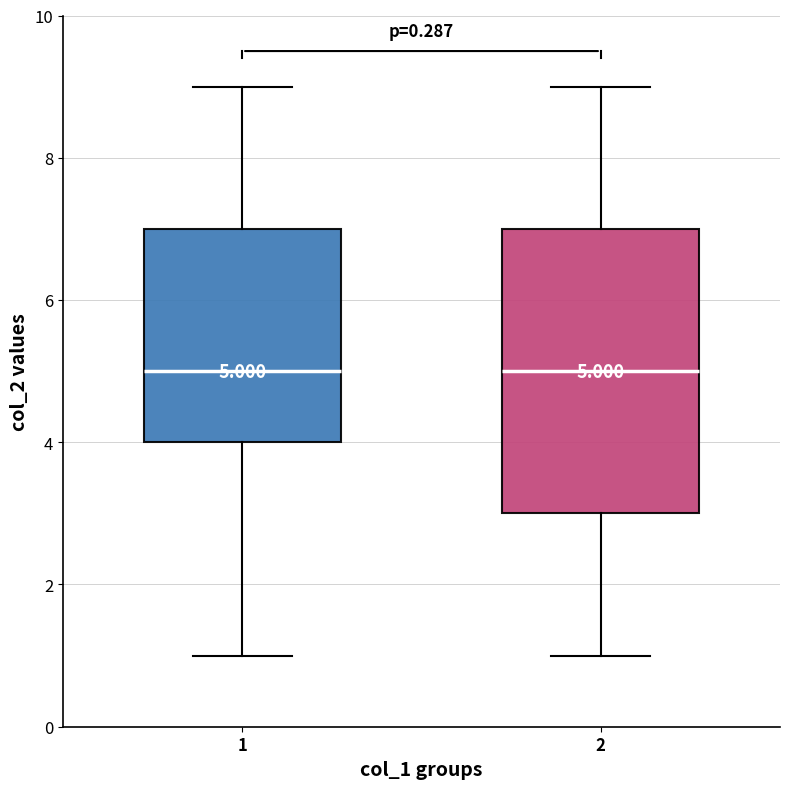

Comparing the boxes themselves (not the whiskers), which one is the tallest?

2